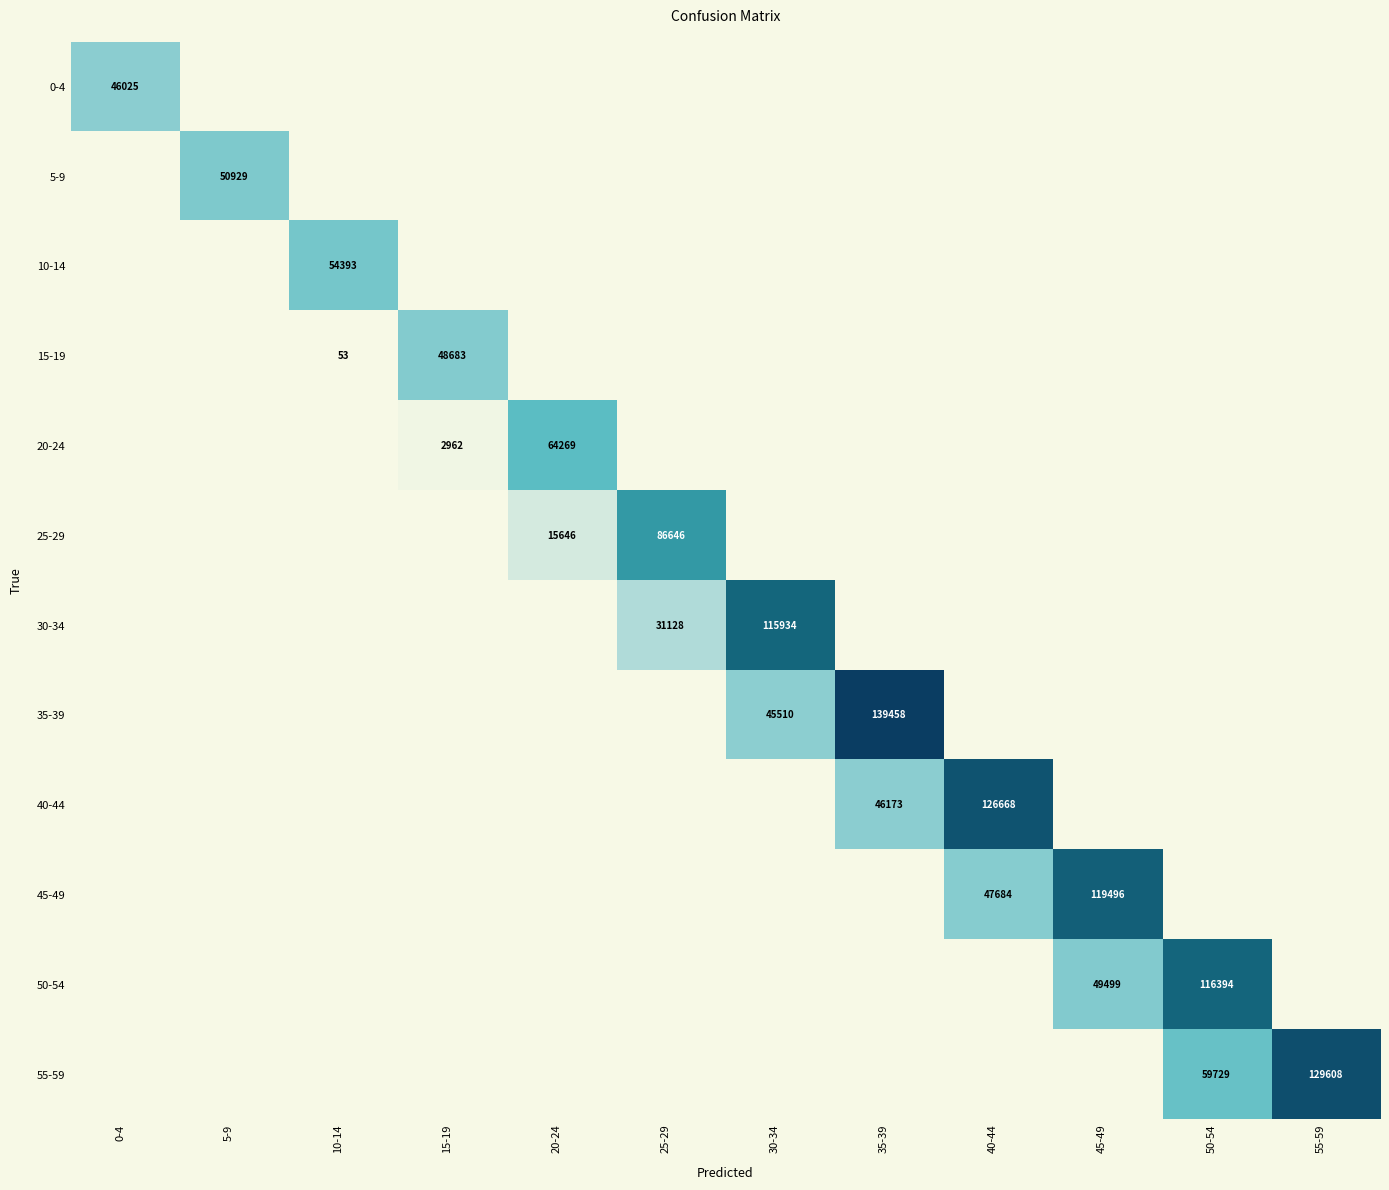

The value of 55-59 at 50-54 is 29667. True or false?

False